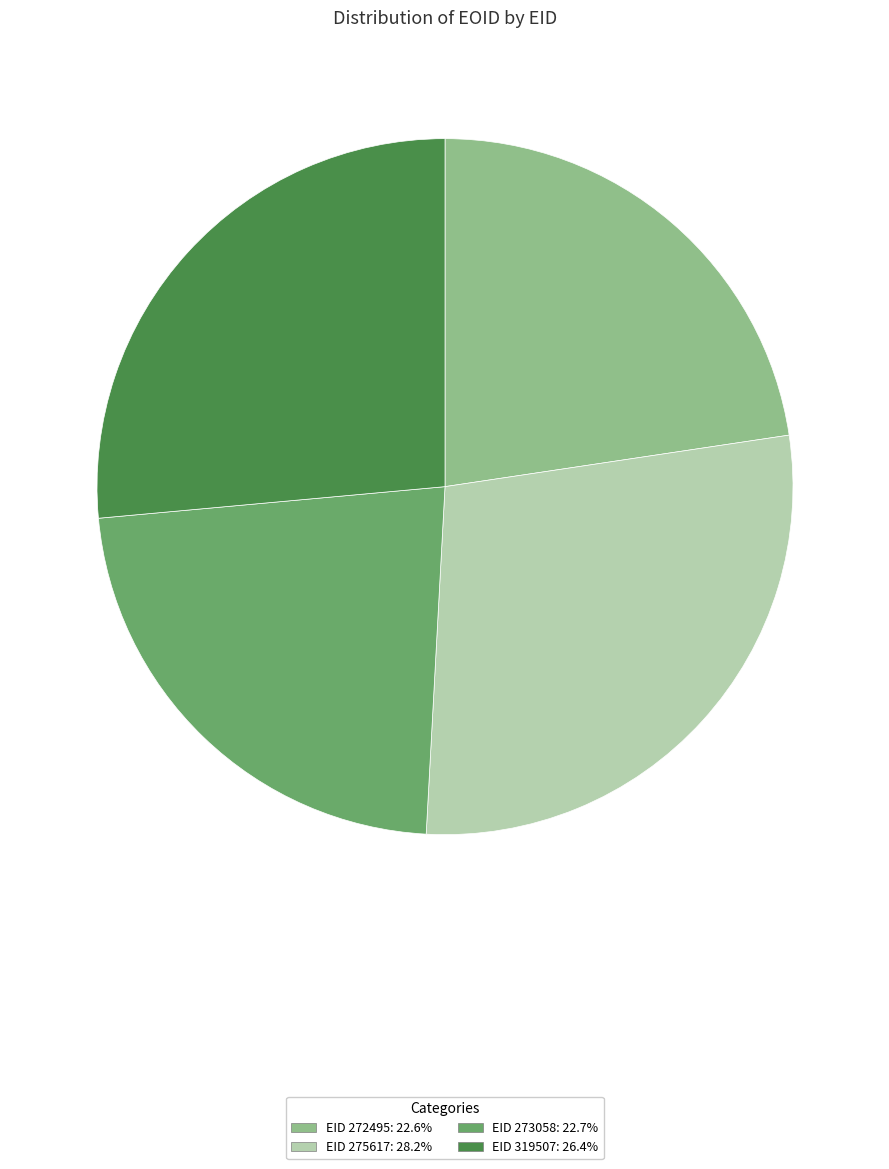

What is the ratio of the value at EID 319507: 26.4% to the value at EID 272495: 22.6%?

1.2